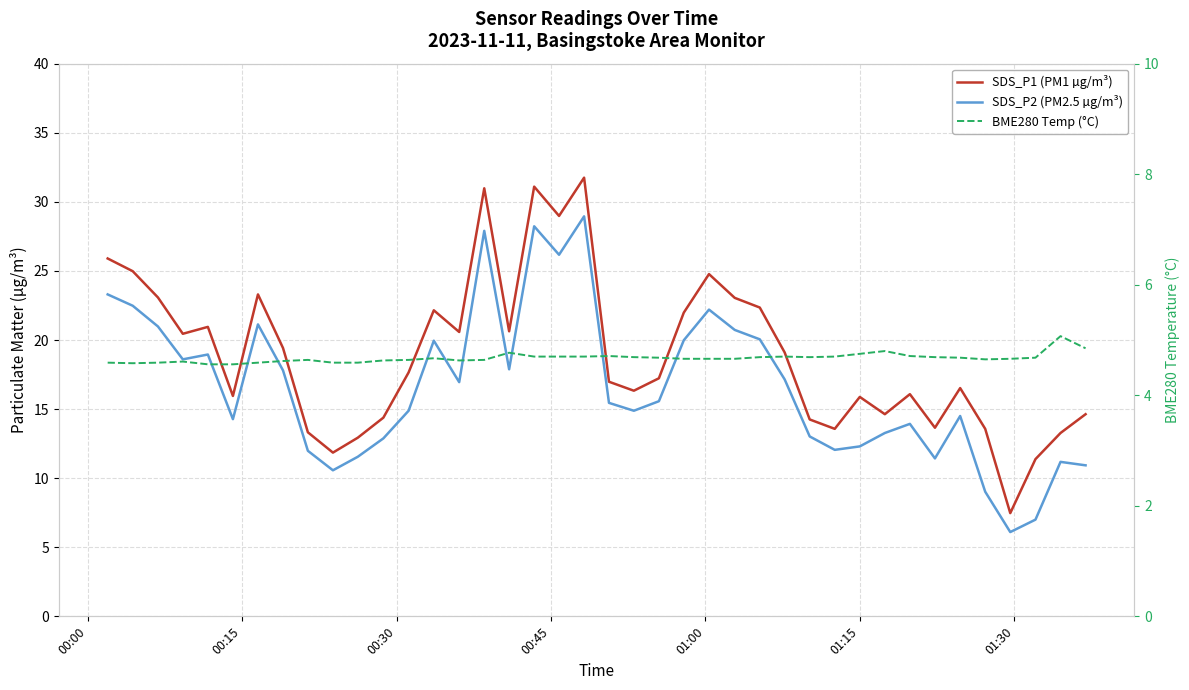

What are all the series names shown in the legend?

SDS_P1 (PM1 µg/m³), SDS_P2 (PM2.5 µg/m³), BME280 Temp (°C)